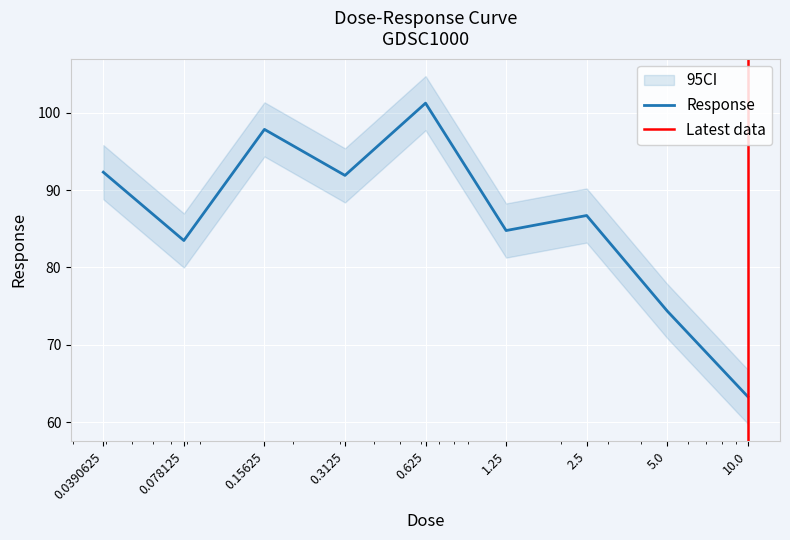

Does the chart display data point markers on the line(s)?

No